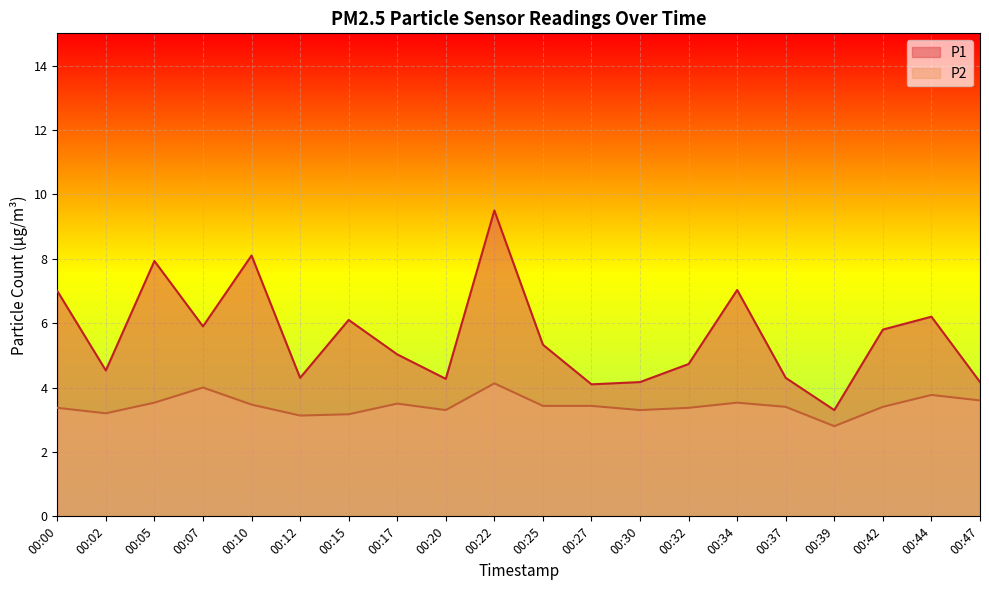

Which category has the highest value across all series?

00:22